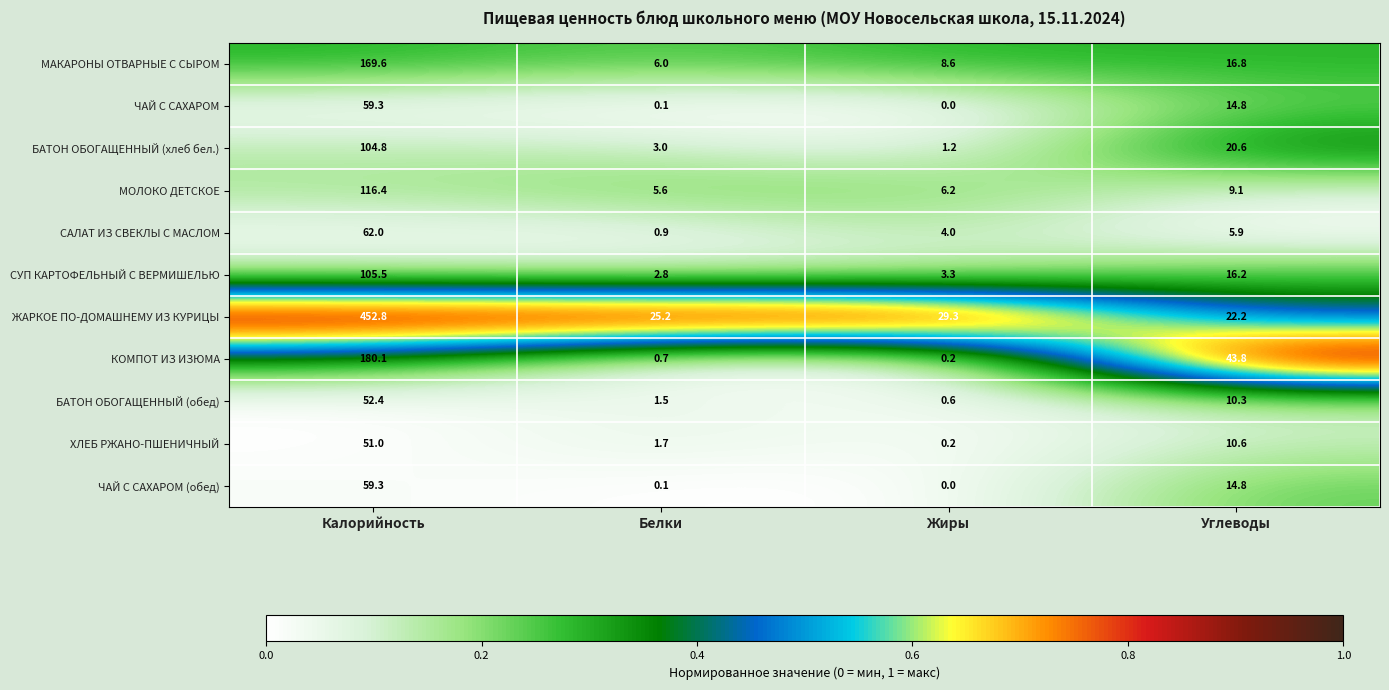

The БАТОН ОБОГАЩЕННЫЙ (хлеб бел.) series shows 8.7 at Углеводы. True or false?

False